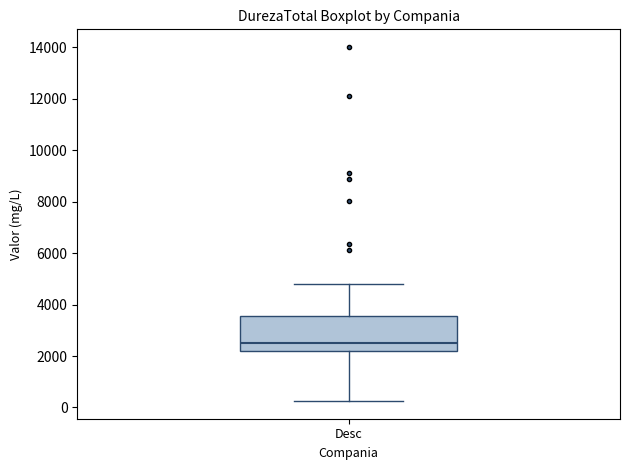

Read this box plot against the y-axis: the position of the median line, the range covered by the box, and the ends of both whiskers. The values are not printed on the chart, so give them approximately, as read against the axis.

median 2600, box 2200 to 3600, whiskers 200 to 4800